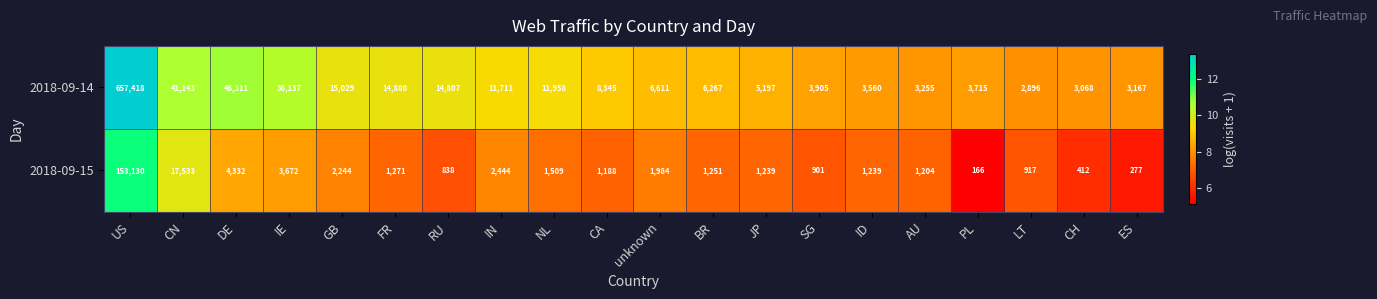

What is the difference between the second highest and second lowest values in the 2018-09-15 series?

17256